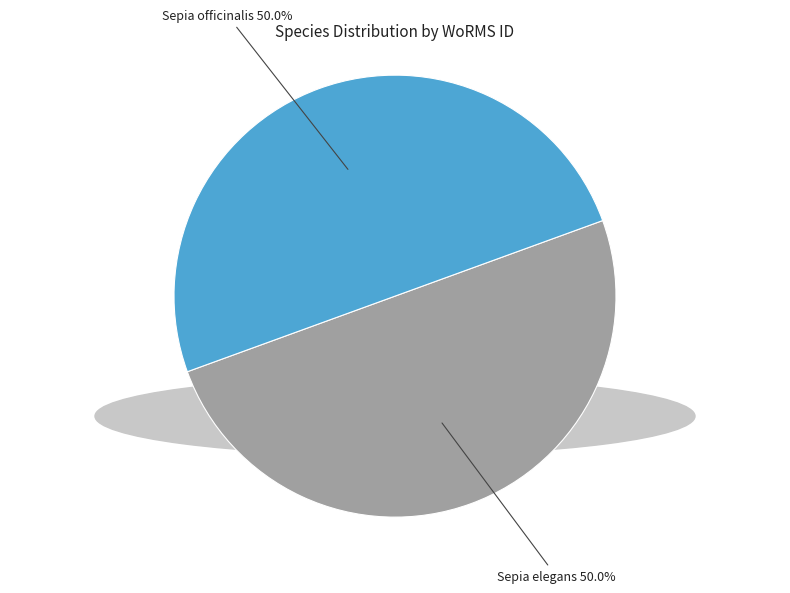

Combined, what portion of the pie is Sepia elegans and Sepia officinalis?

100.0%